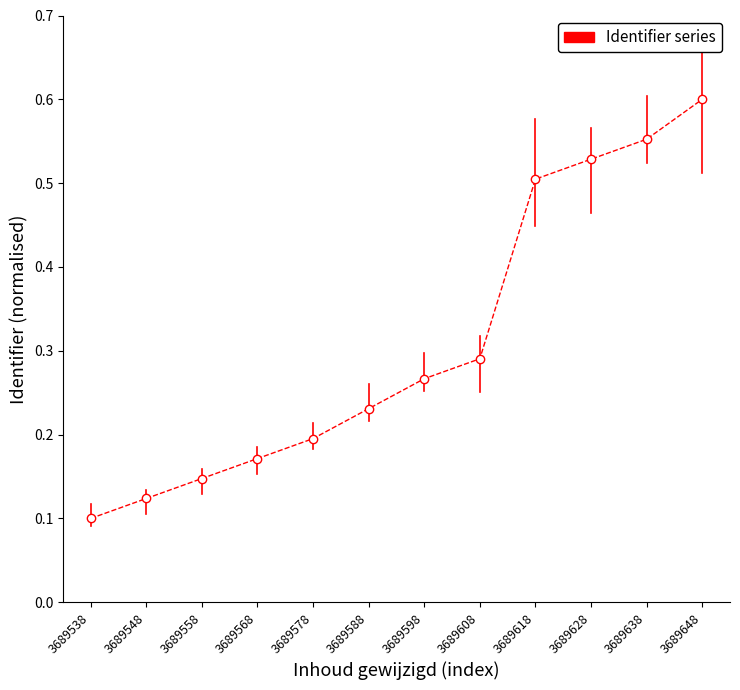

What is the difference between the second highest and second lowest values?

0.4